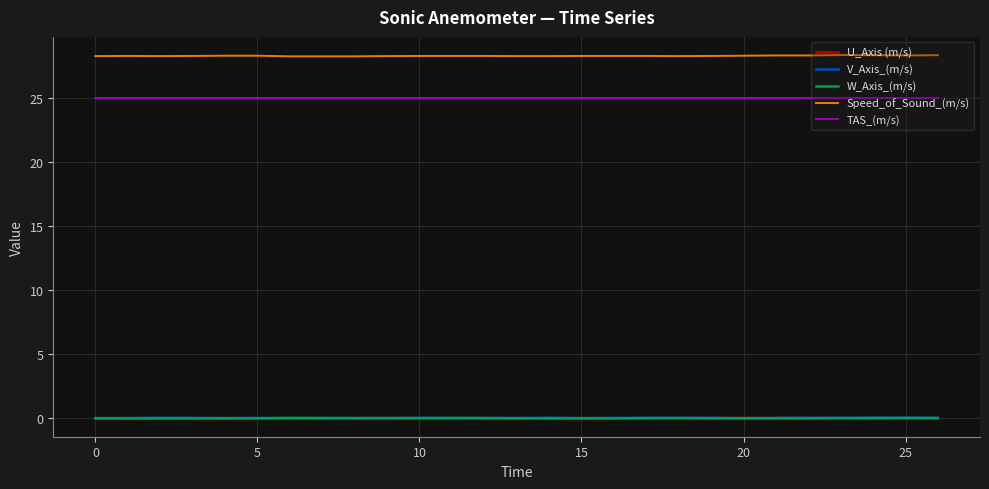

True or false: TAS_(m/s) and U_Axis (m/s) intersect in this chart.

False